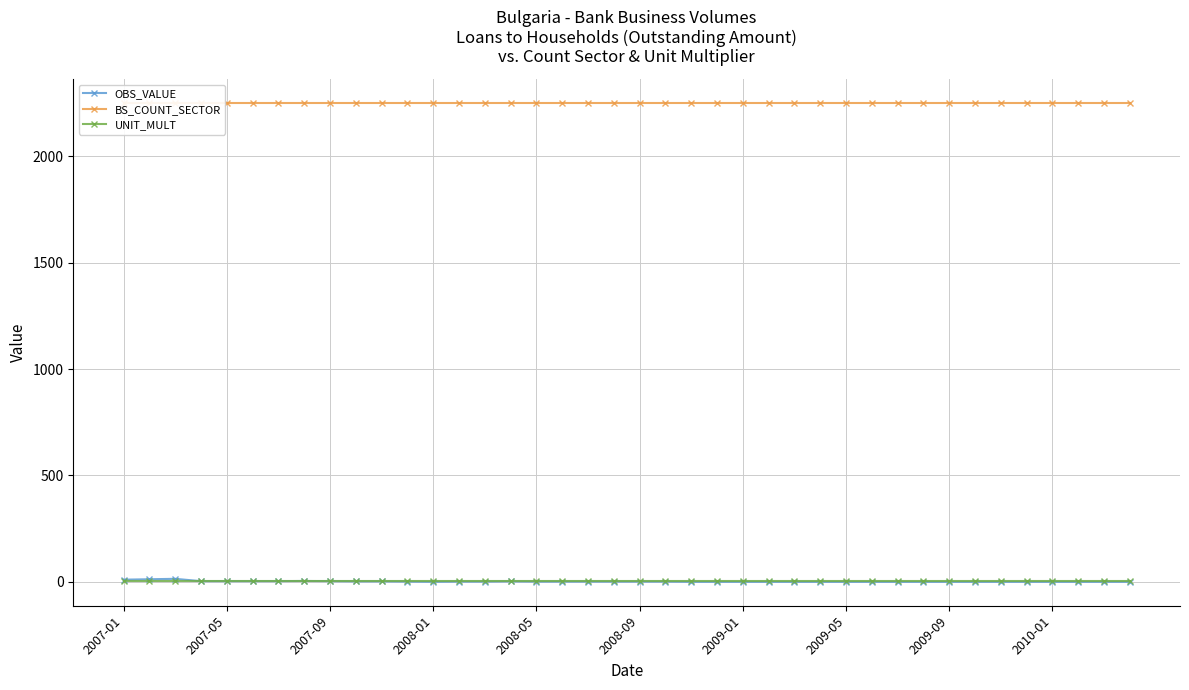

True or false: OBS_VALUE has more than 1 interior local peaks.

True